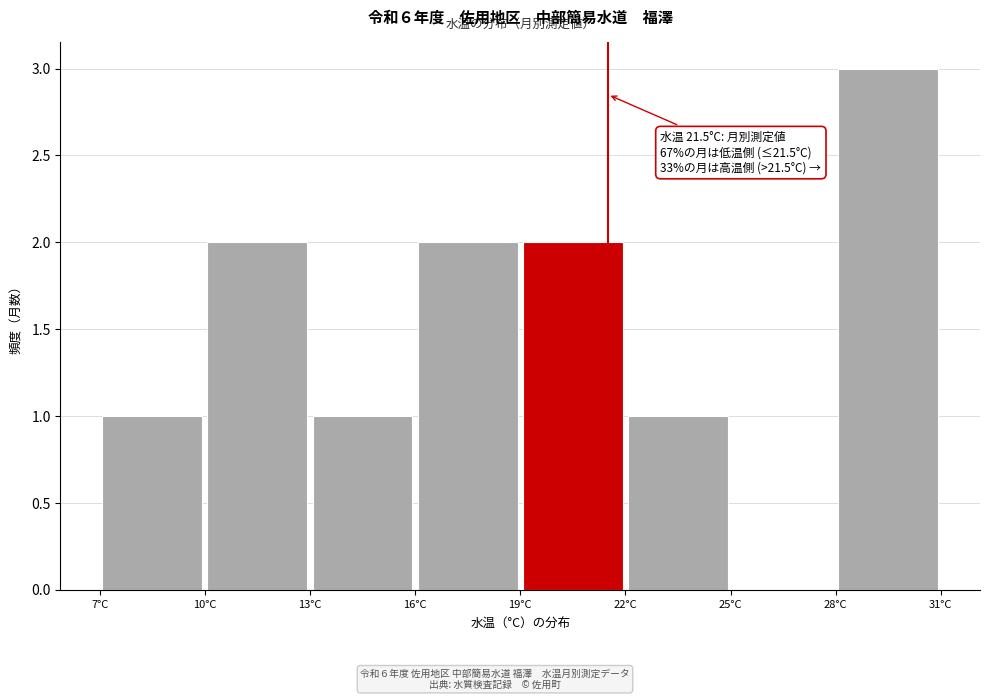

Over which range of the x-axis is the bar tallest?

28 to 31